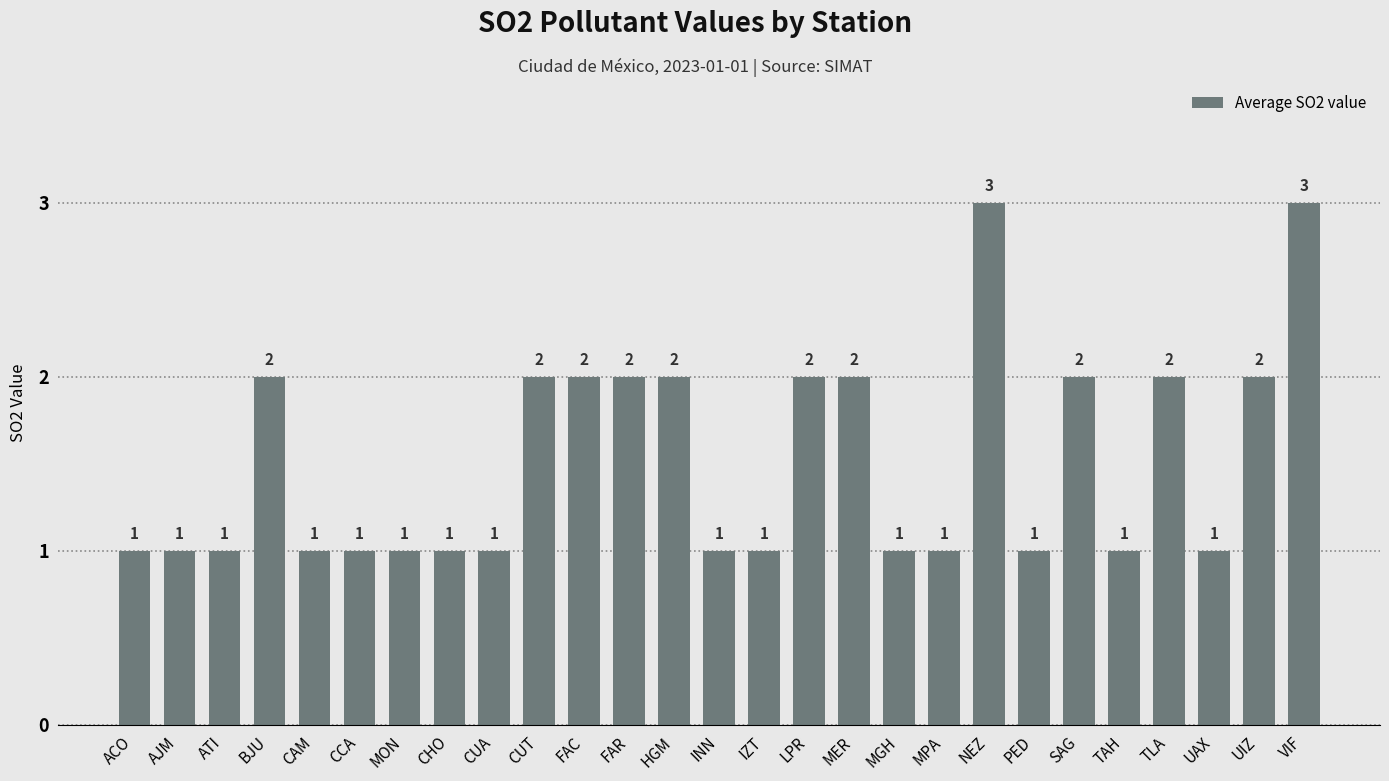

What is the smallest value displayed?

1